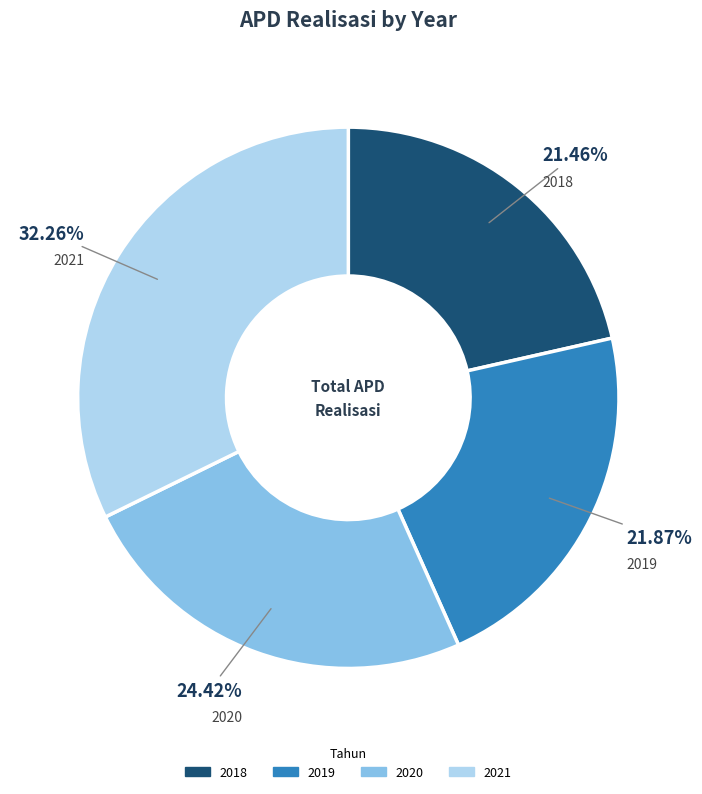

How many slices are in this pie chart?

4